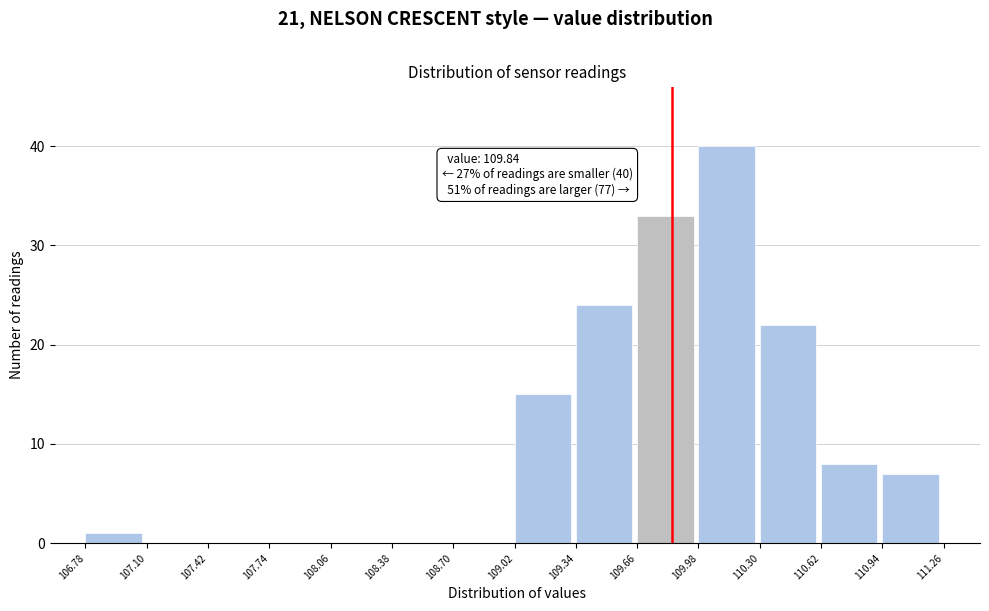

Over which range of the x-axis is the bar tallest?

109.98 to 110.30